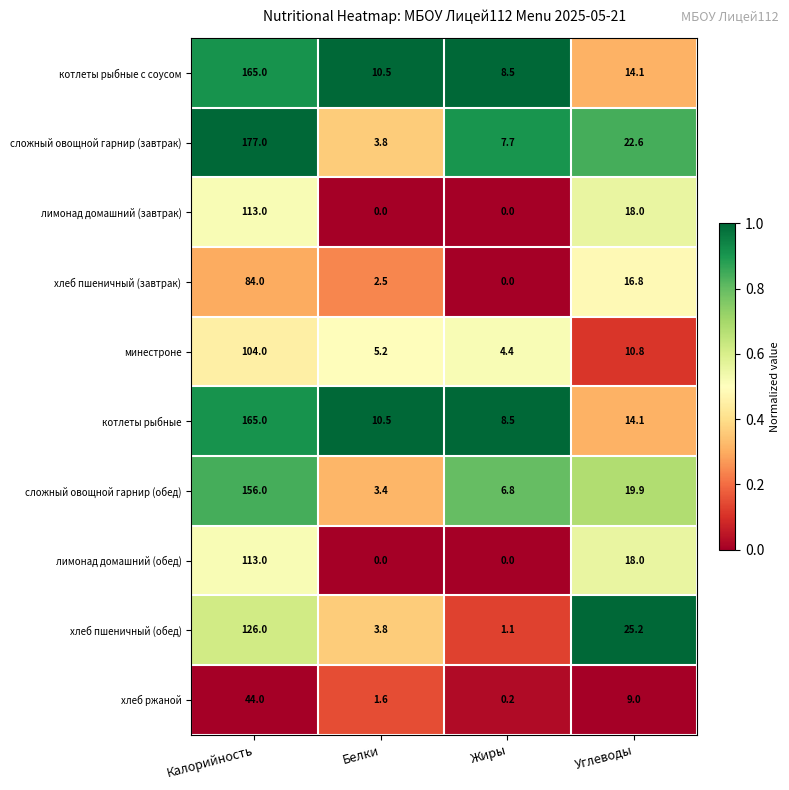

List the labels in order of сложный овощной гарнир (обед) value, largest first.

Калорийность, Углеводы, Жиры, Белки